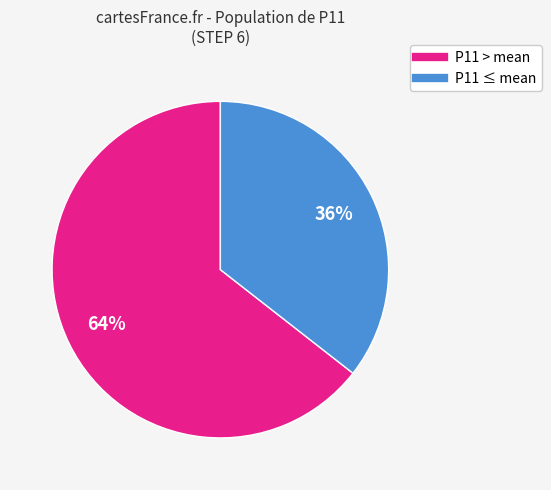

Is there a majority slice in this chart?

Yes